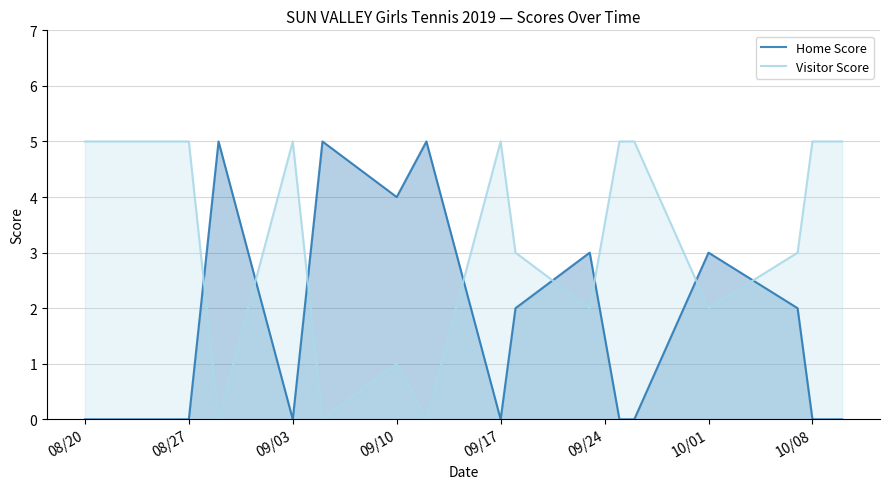

True or false: Visitor Score and Home Score intersect in this chart.

True